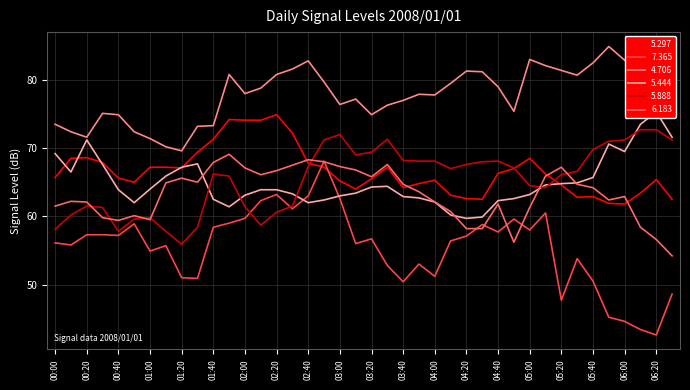

What is the total value across all series at 2008/01/01 00:30?

389.0